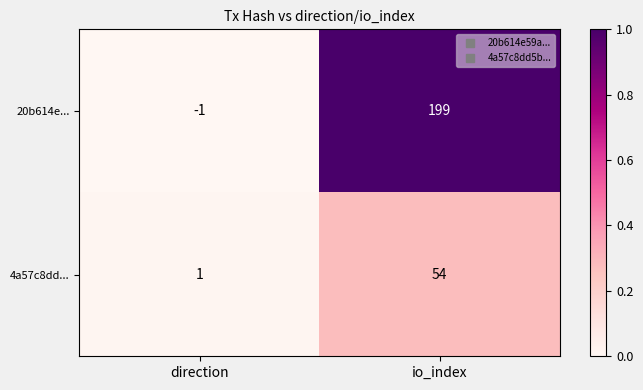

What is the greatest value displayed?

199